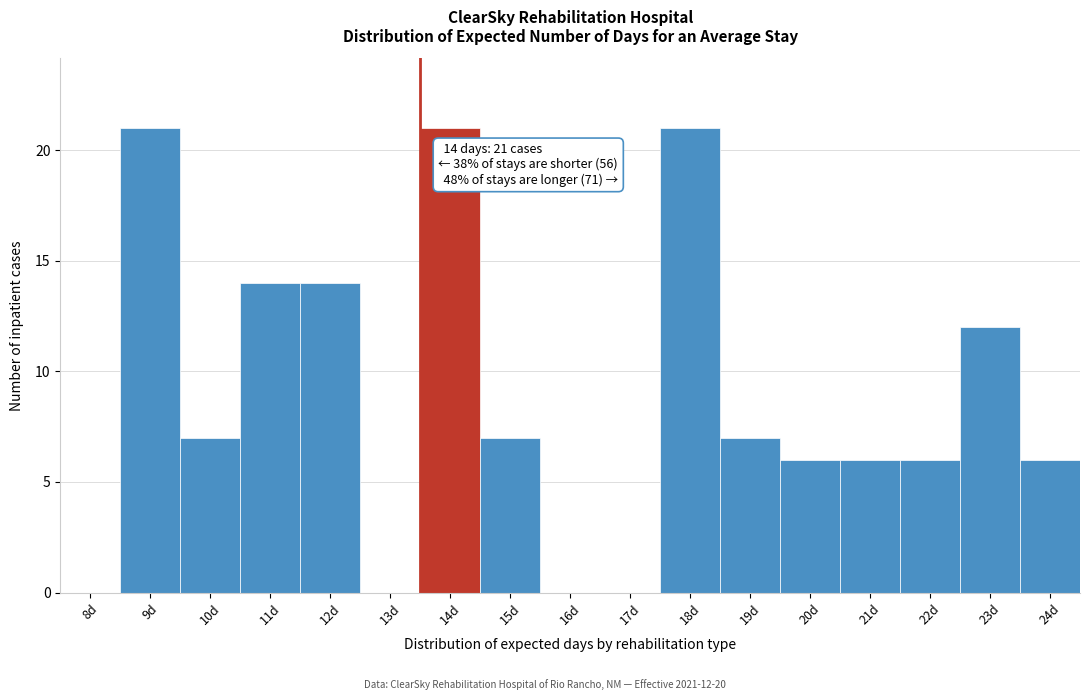

Reading right to left, transcribe all the data shown in this chart.

24d=6	23d=12	22d=6	21d=6	20d=6	19d=7	18d=21	17d=0	16d=0	15d=7	14d=21	13d=0	12d=14	11d=14	10d=7	9d=21	8d=0